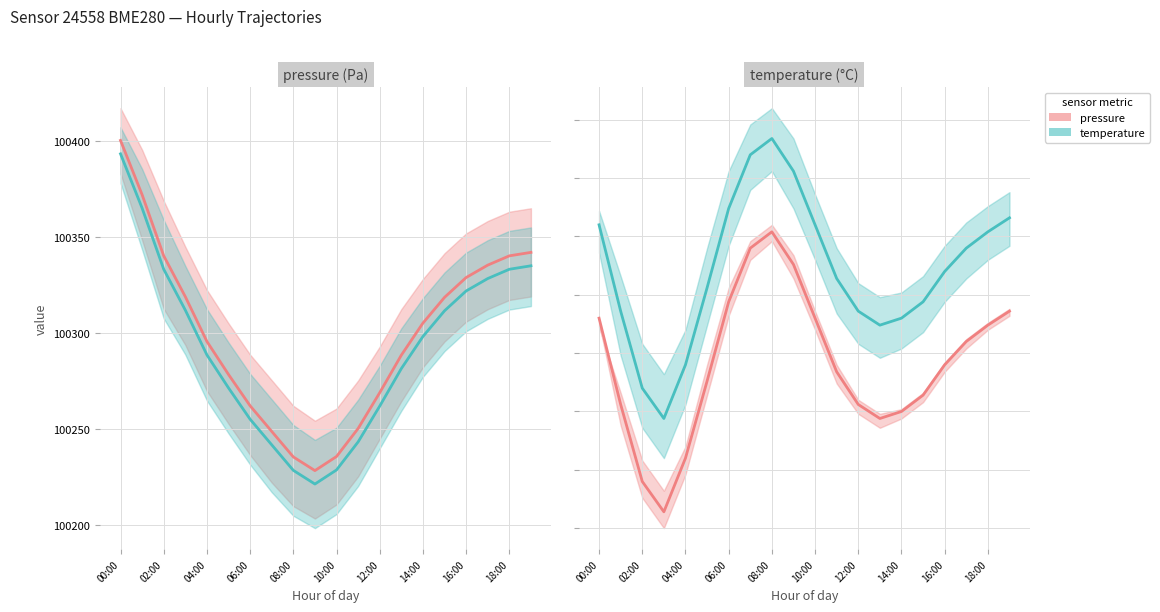

At how many categories does at least one series exceed 56331?

20